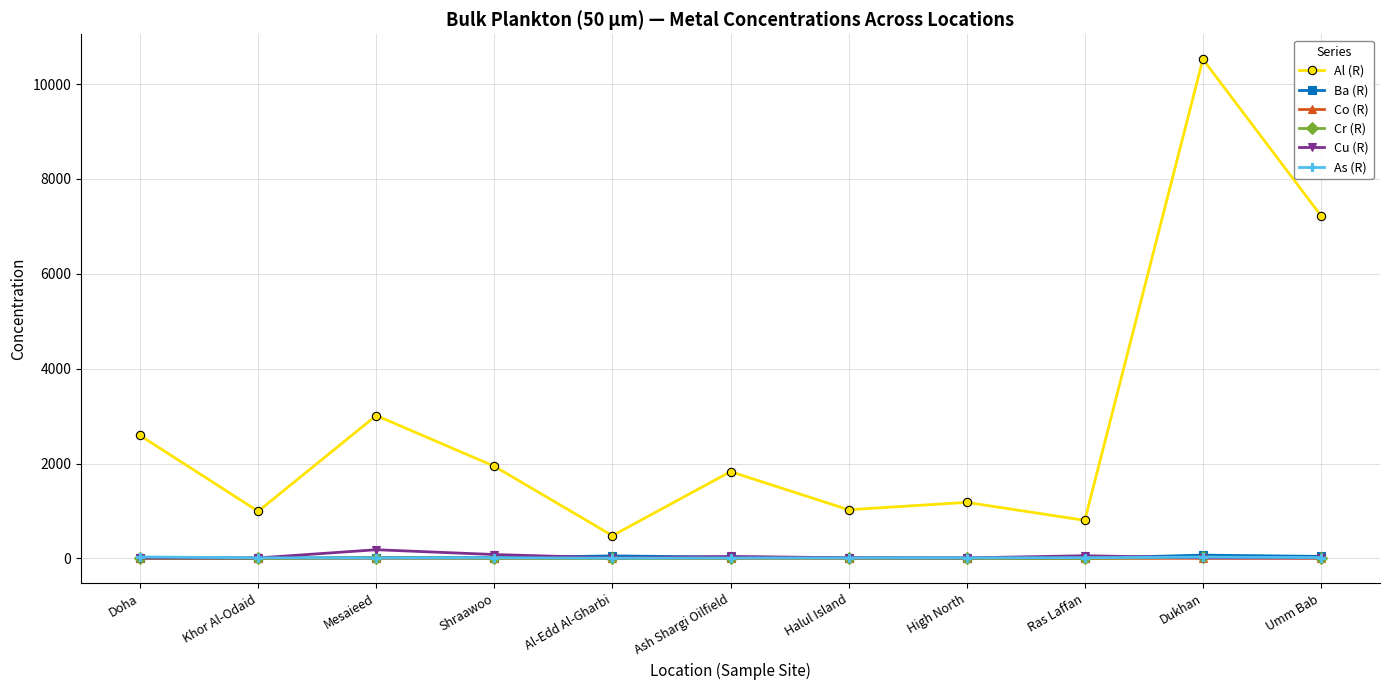

Where does the Co (R) series first go above 1?

Doha